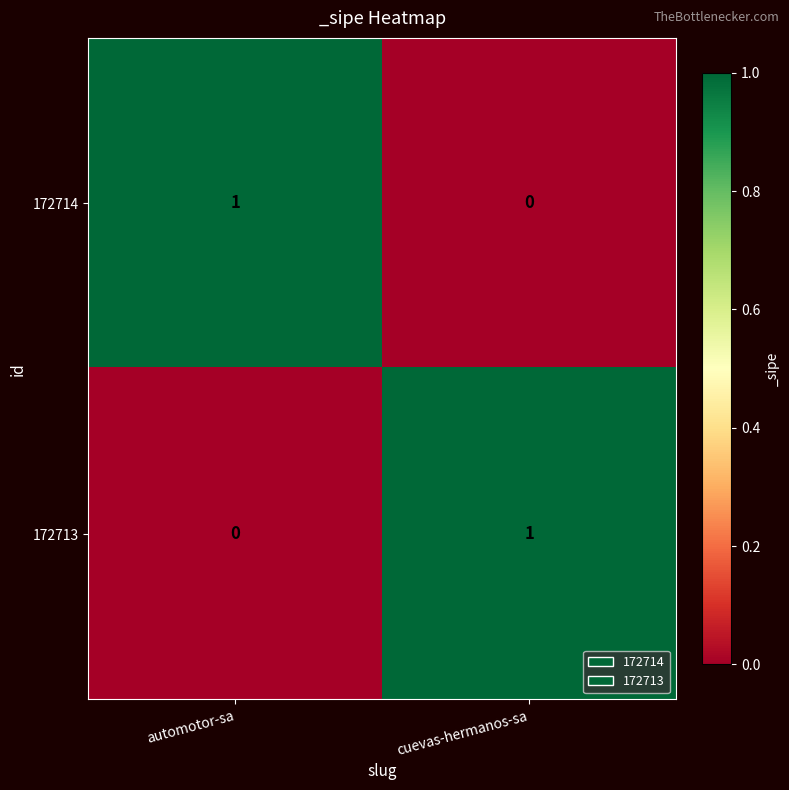

At which label is 172713 closest to 0?

automotor-sa